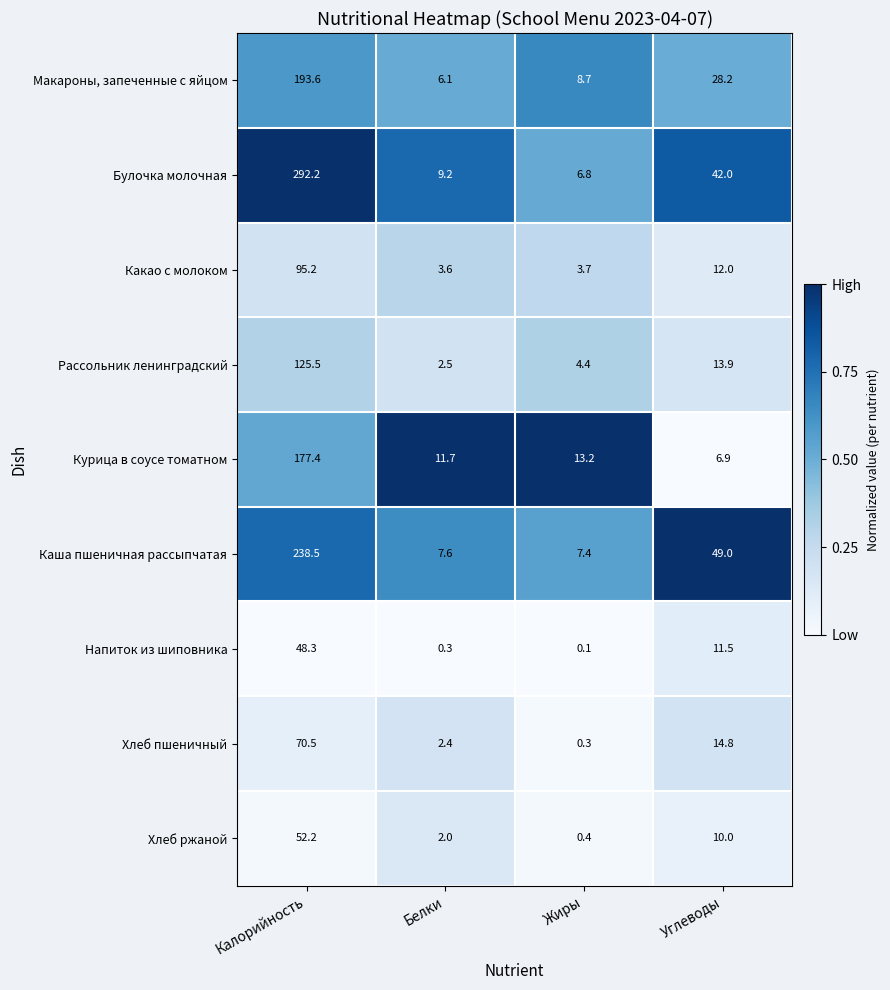

What is the difference between the highest and lowest values at Калорийность?

243.9